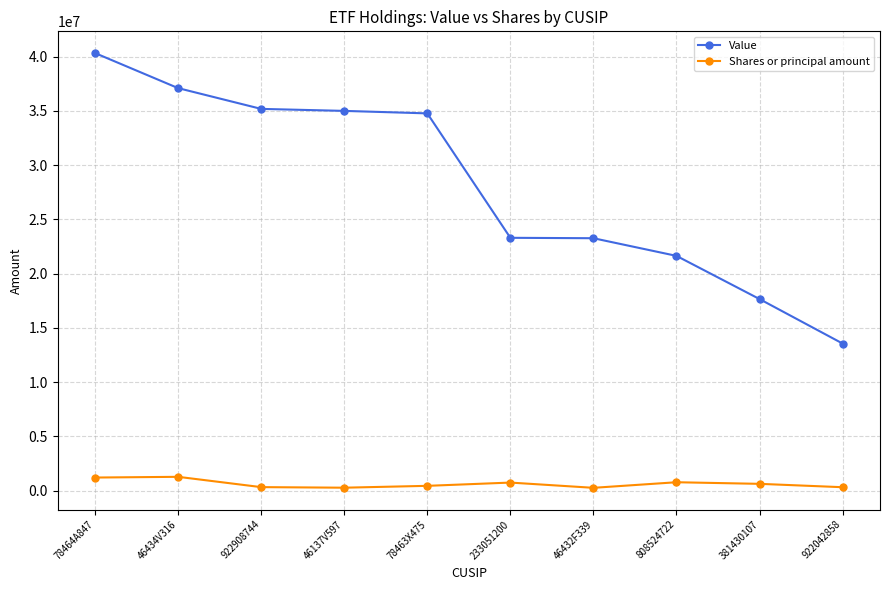

Is it true that Value equals 23298000 at 233051200?

True